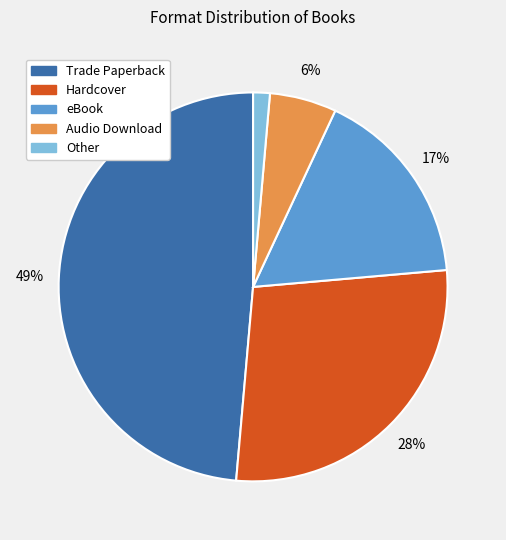

True or false: eBook accounts for 17% of the total.

True